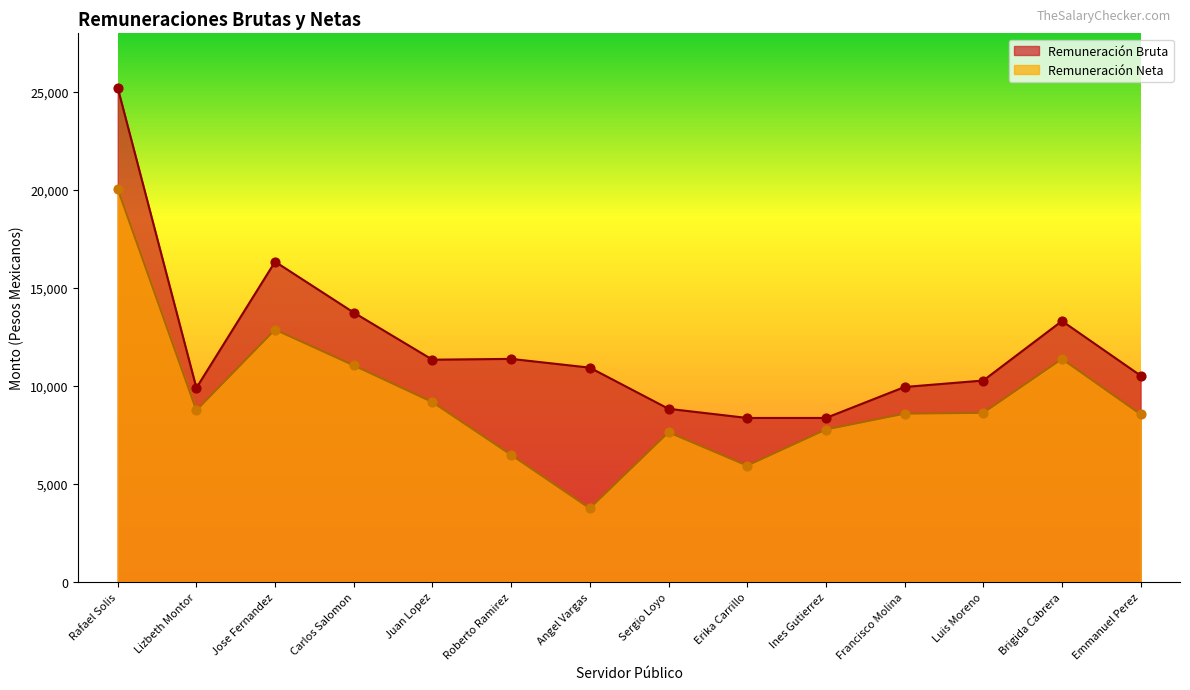

Which series reaches the maximum Y coordinate?

Remuneración Bruta